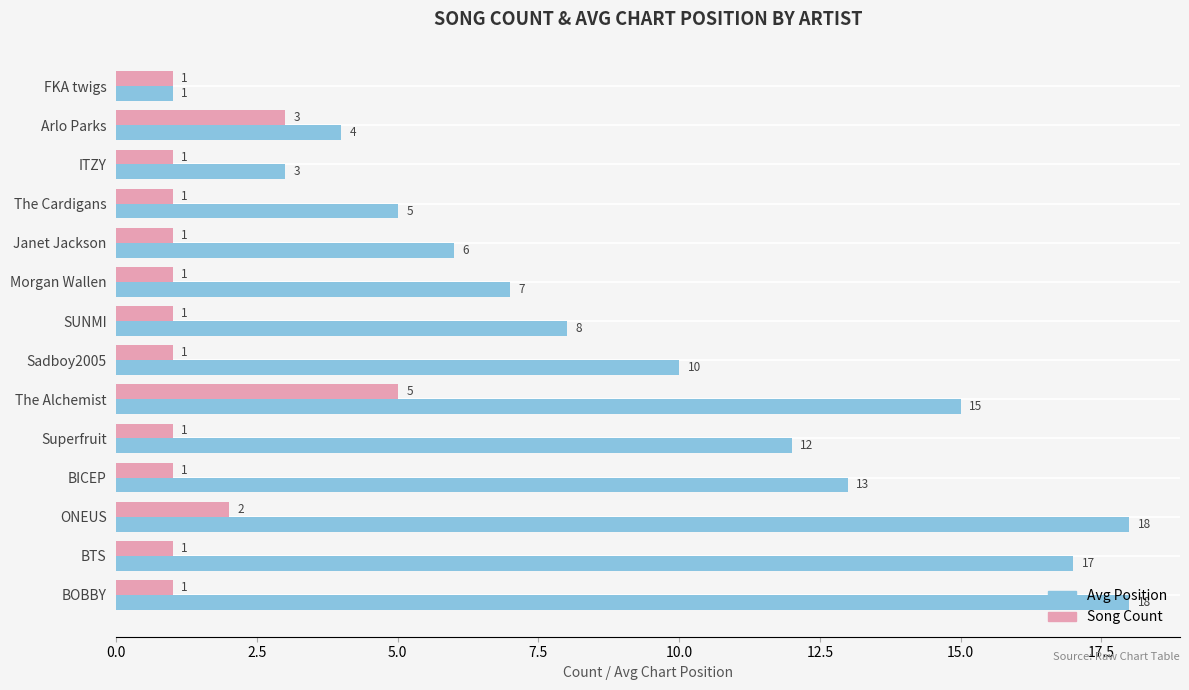

Which series has the largest total across all categories?

Avg Position